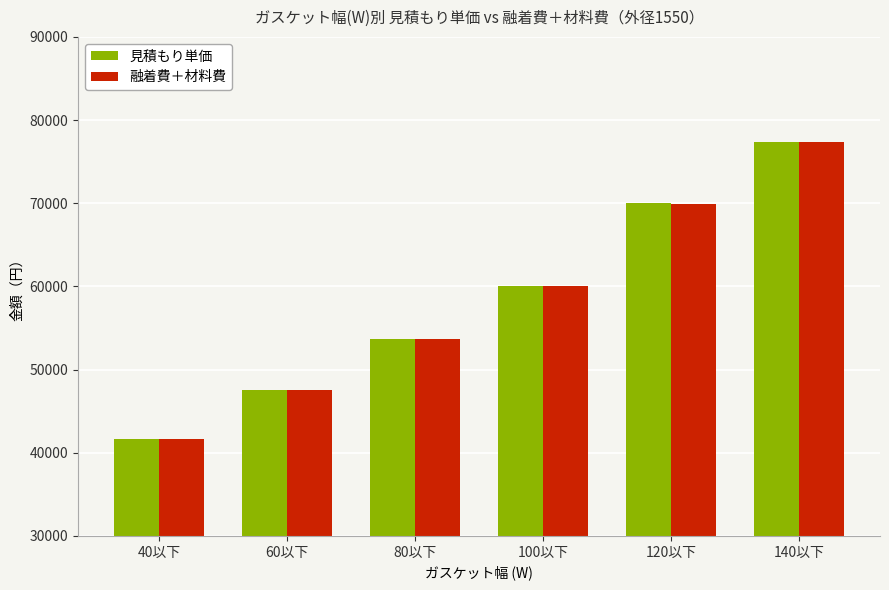

What position from the left is 40以下?

1